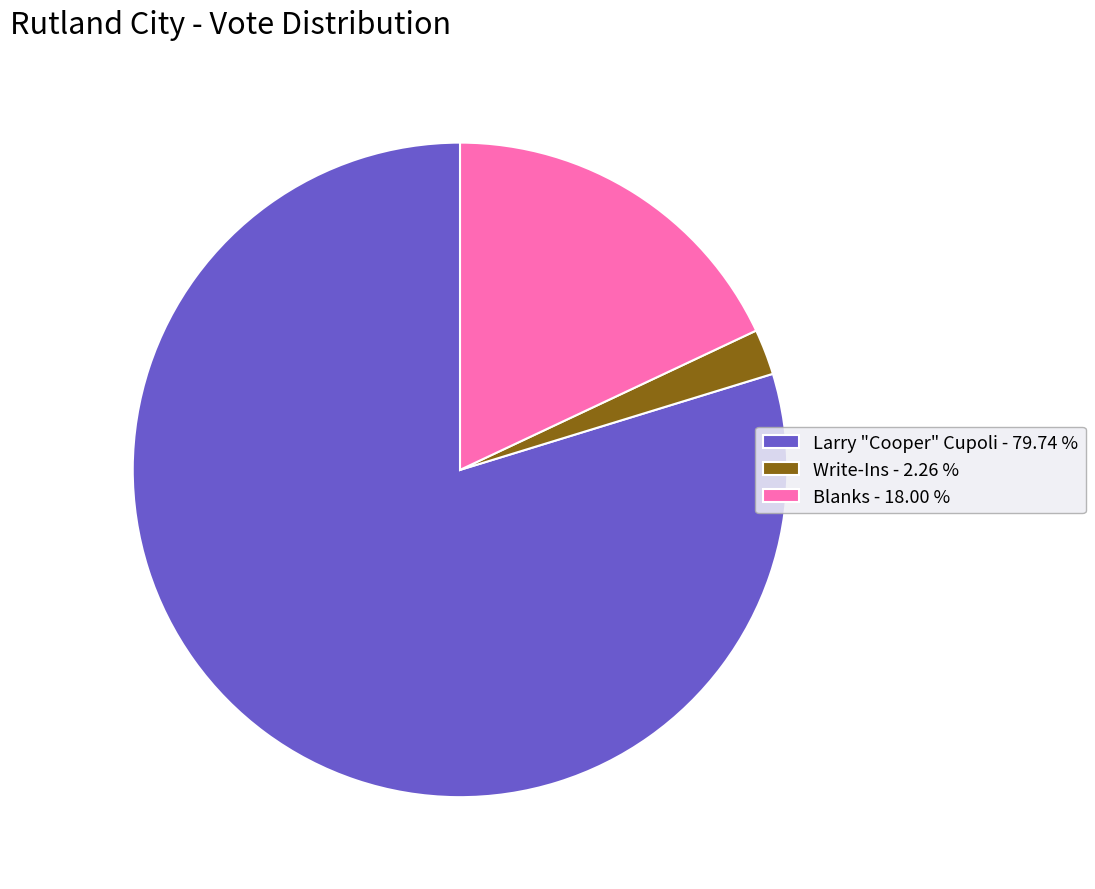

Is Larry "Cooper" Cupoli the majority of the pie?

Yes